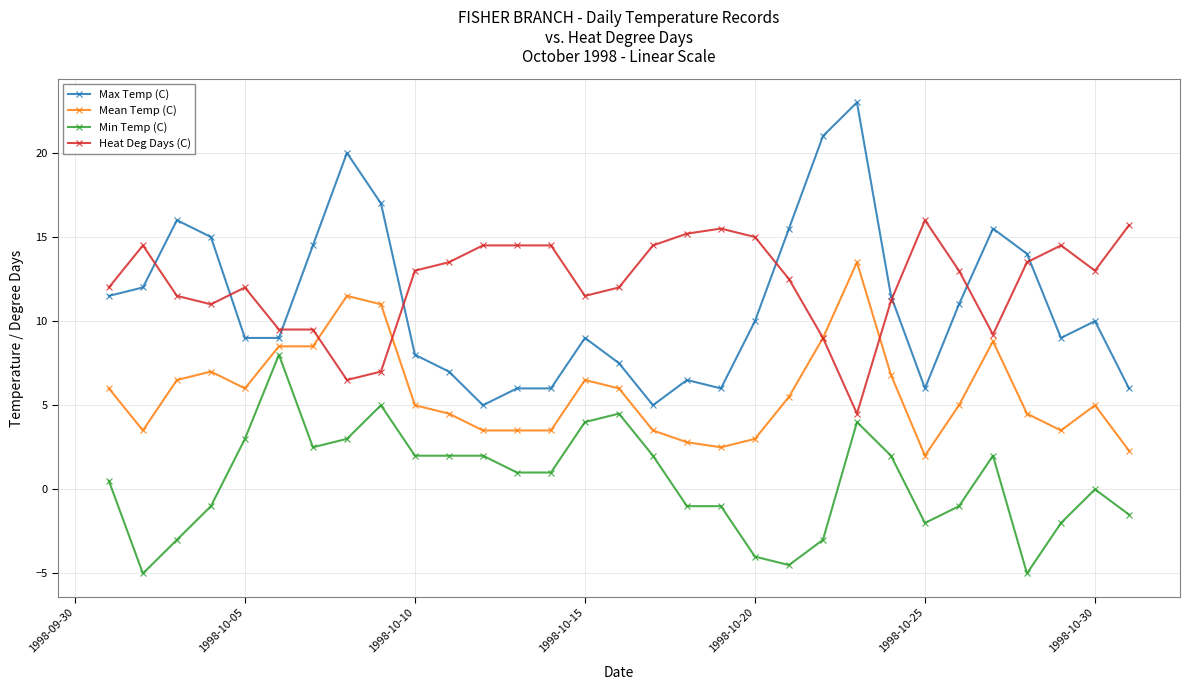

What is the value of the Mean Temp (C) point at the 27th from the left?

8.8